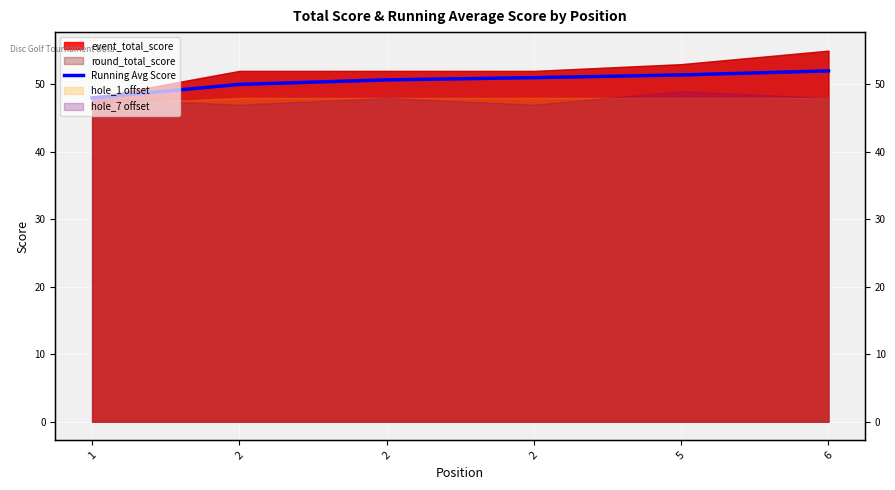

True or false: the data has more than 0 interior local peaks.

False